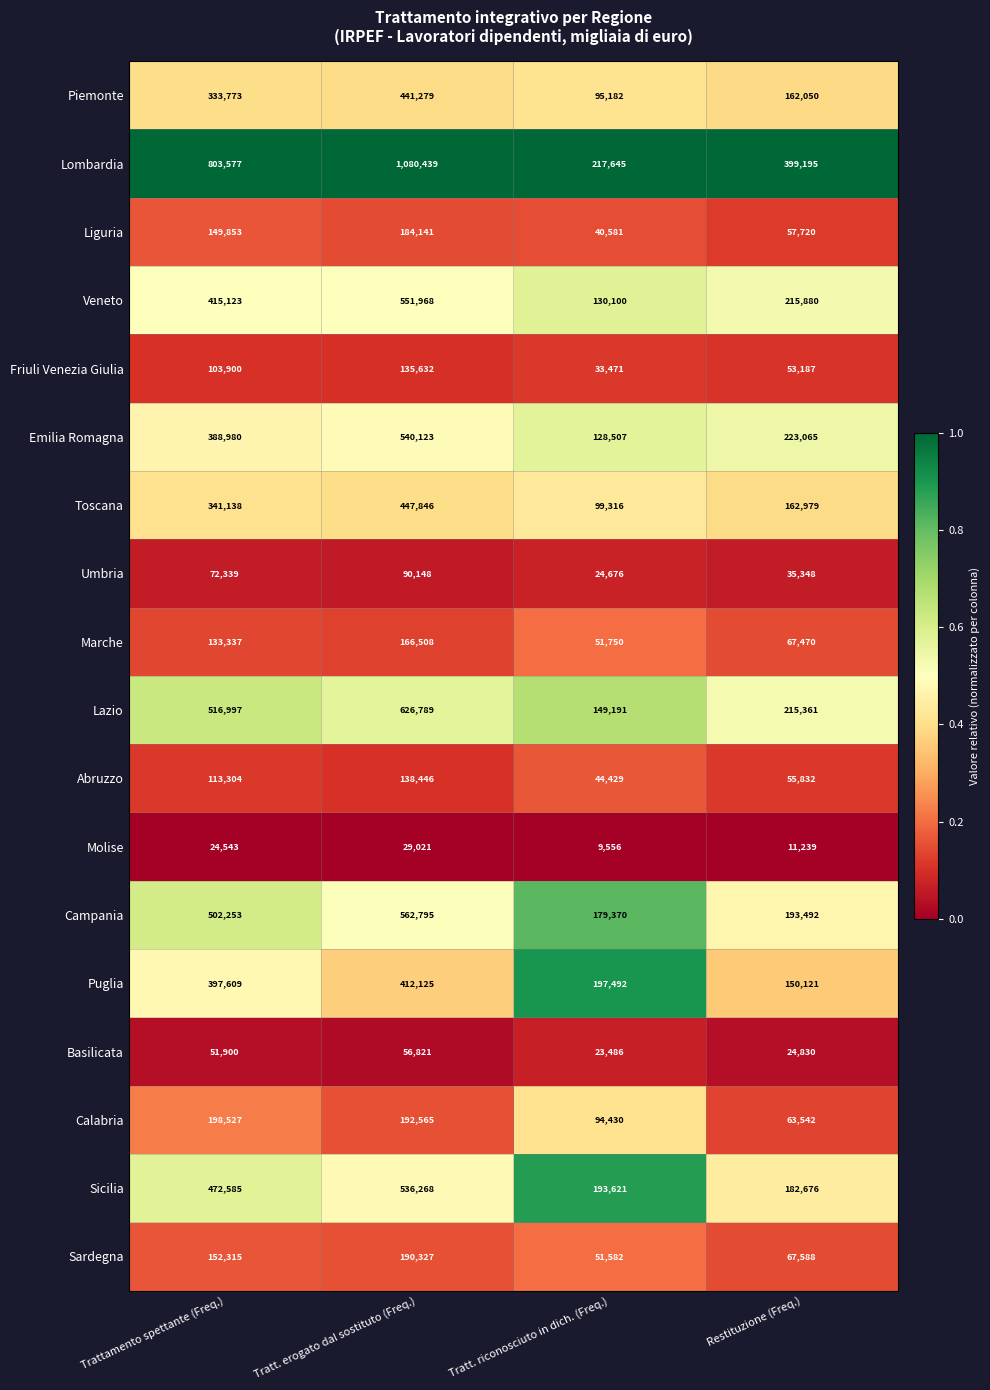

Which label corresponds to the smallest value in the chart?

Tratt. riconosciuto in dich. (Freq.)